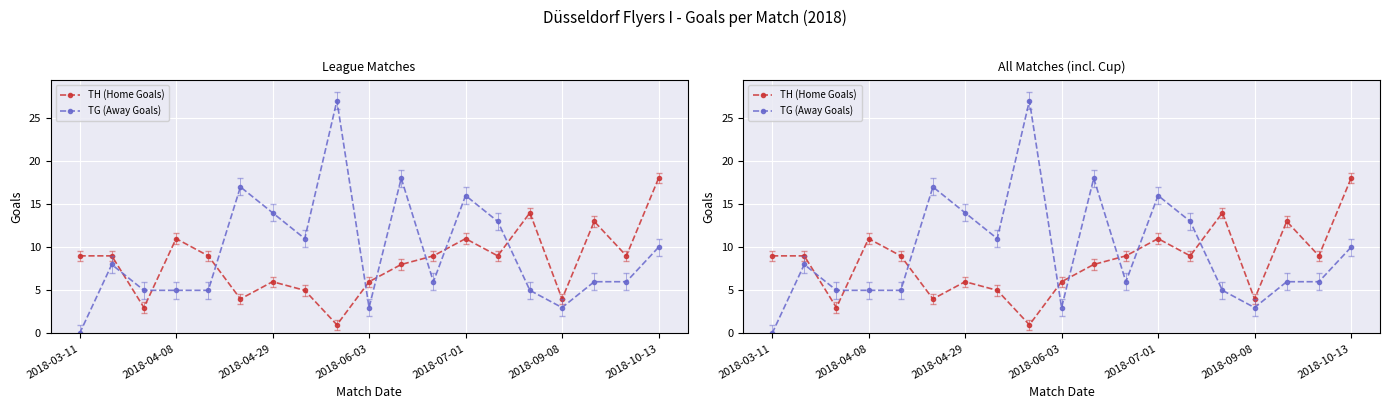

What is the sum of the TH (Home Goals) values at 2018-09-08 and 2018-10-13?

22